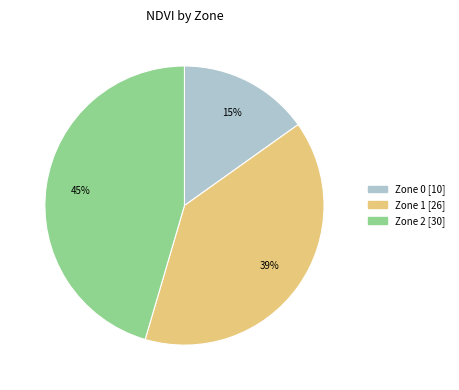

Rank the categories by value from lowest to highest.

Zone 0, Zone 1, Zone 2